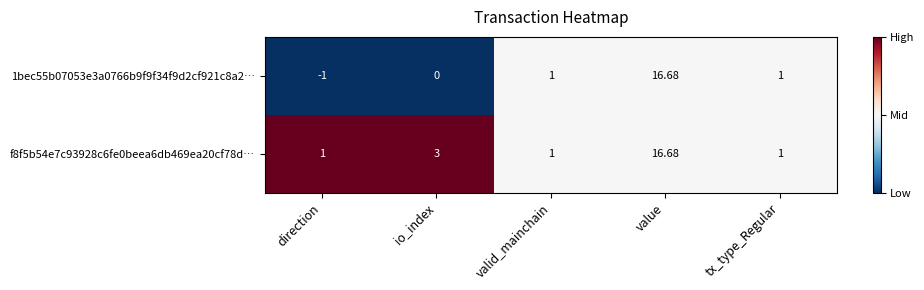

List the series in order of their overall mean, highest first.

f8f5b54e7c93928c6fe0beea6db469ea20cf78d…, 1bec55b07053e3a0766b9f9f34f9d2cf921c8a2…